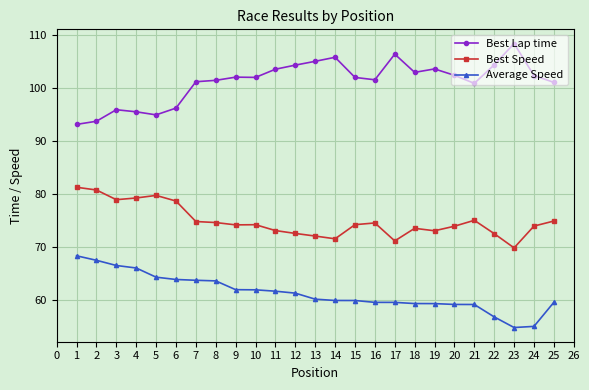

List the series in order of their overall mean, lowest first.

Average Speed, Best Speed, Best Lap time